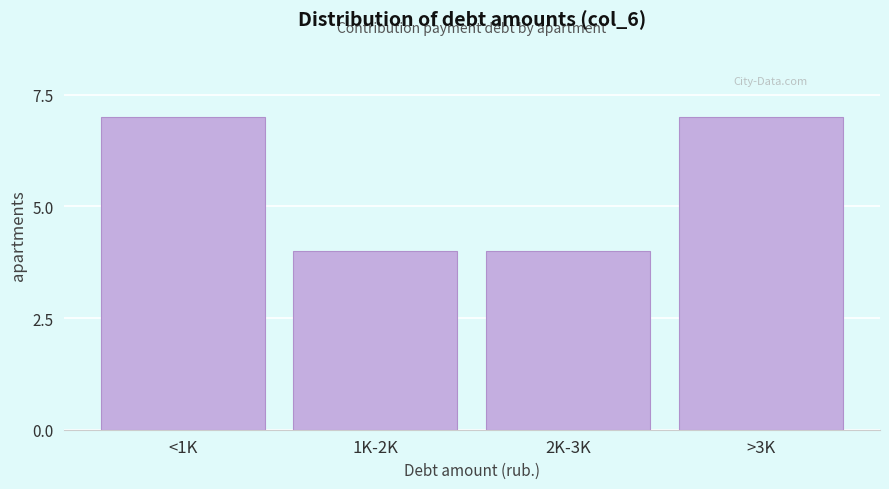

Reading left to right, list all the values displayed in this chart.

<1K=7	1K-2K=4	2K-3K=4	>3K=7